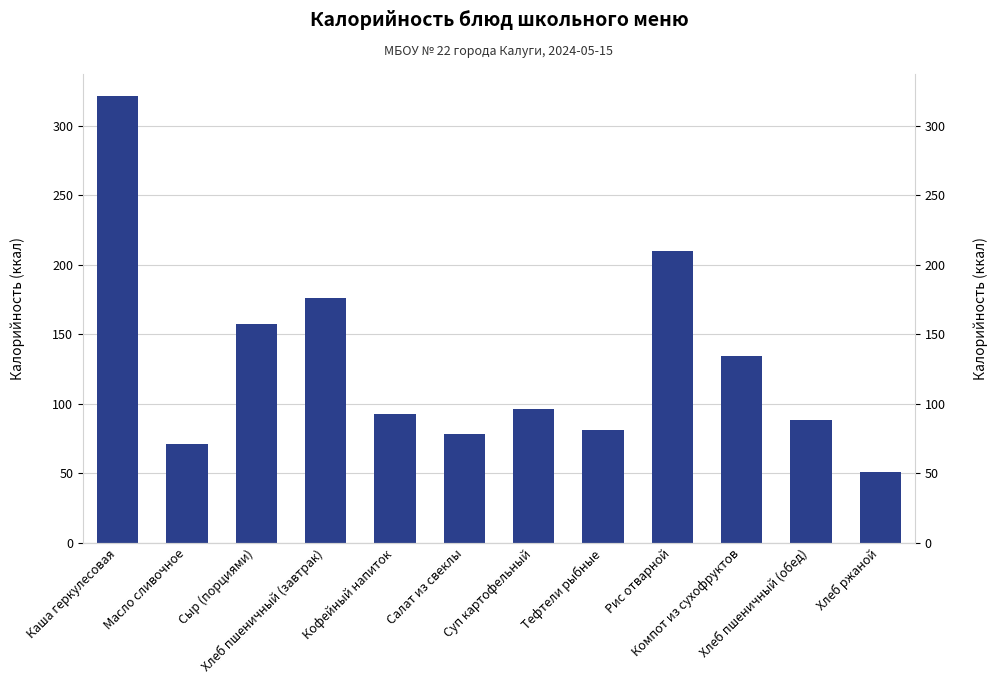

What is the ratio of the value at Компот из сухофруктов to the value at Суп картофельный?

1.4